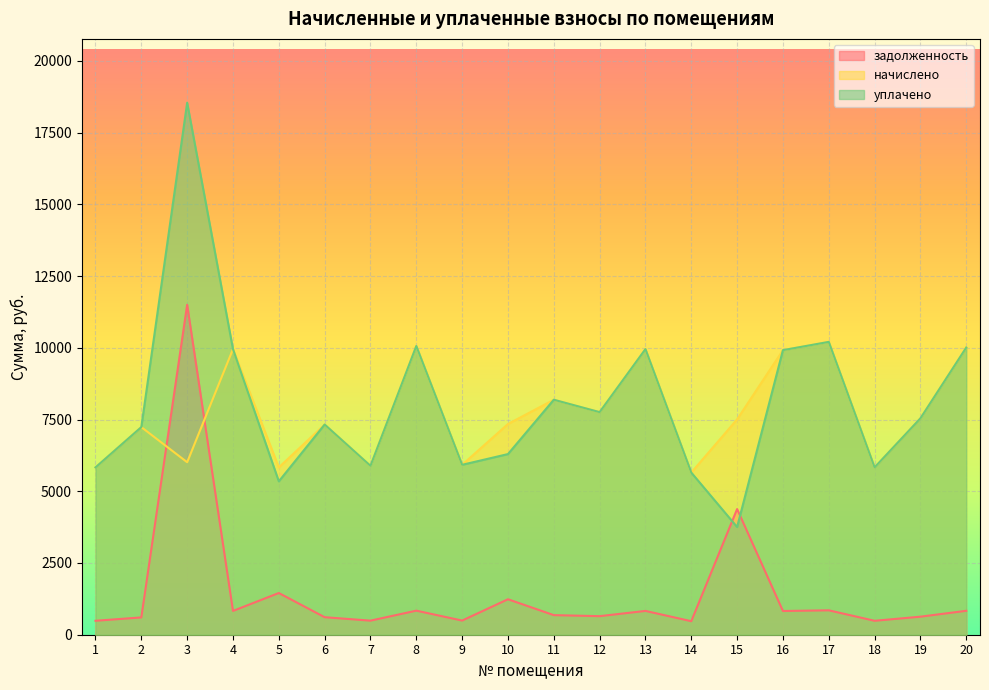

What is the maximum value shown in the chart?

18541.6